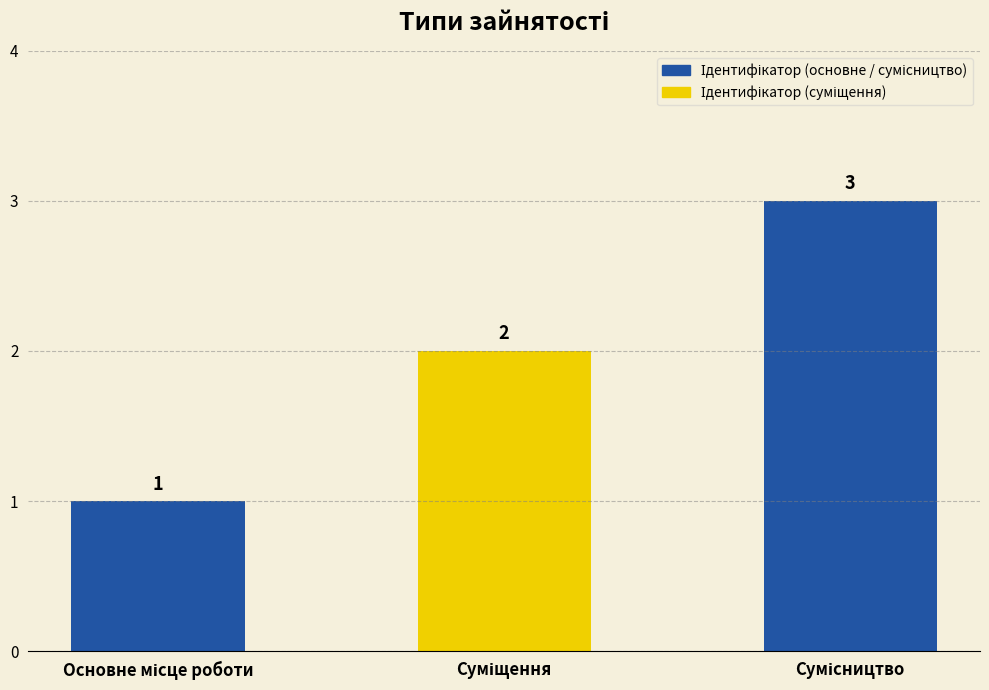

What is the sum of all values?

6